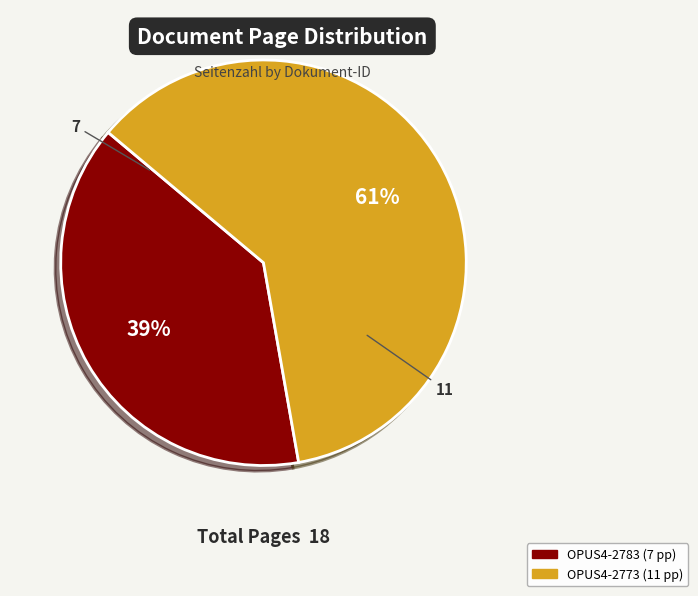

To the nearest percent, what is the difference between the largest and smallest slice percentages?

22%